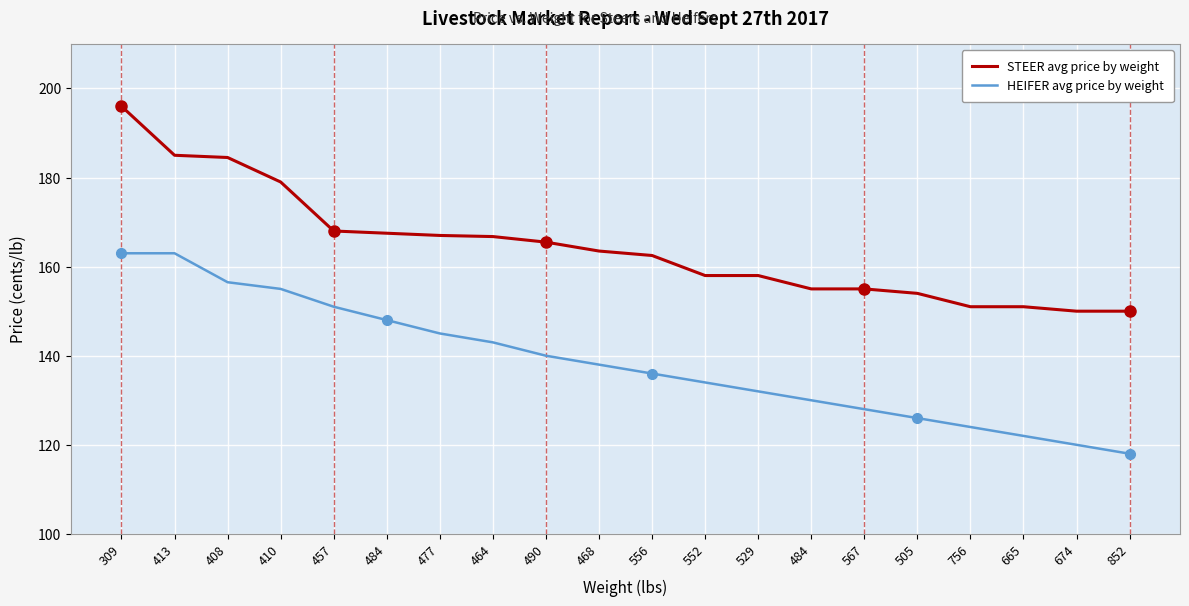

True or false: STEER avg price by weight has more than 0 points higher than both neighbors.

False